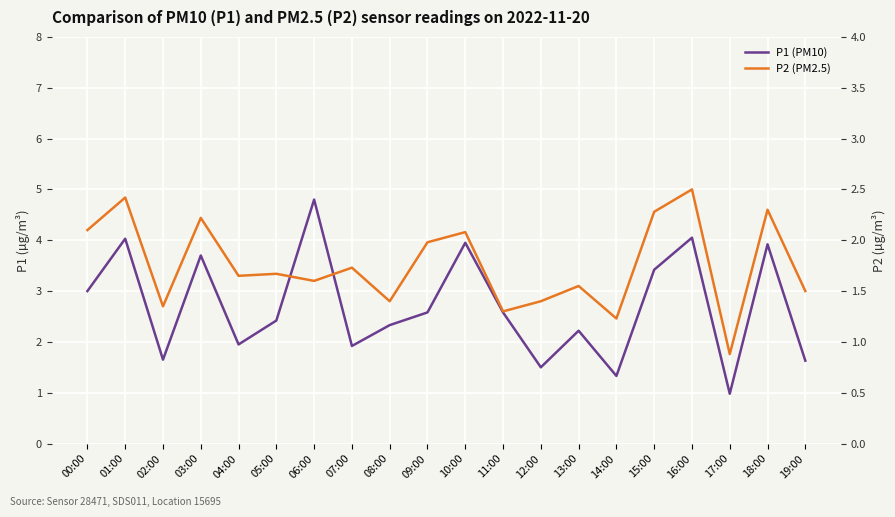

In P1 (PM10), how many points are lower than both neighbors (excluding endpoints)?

6